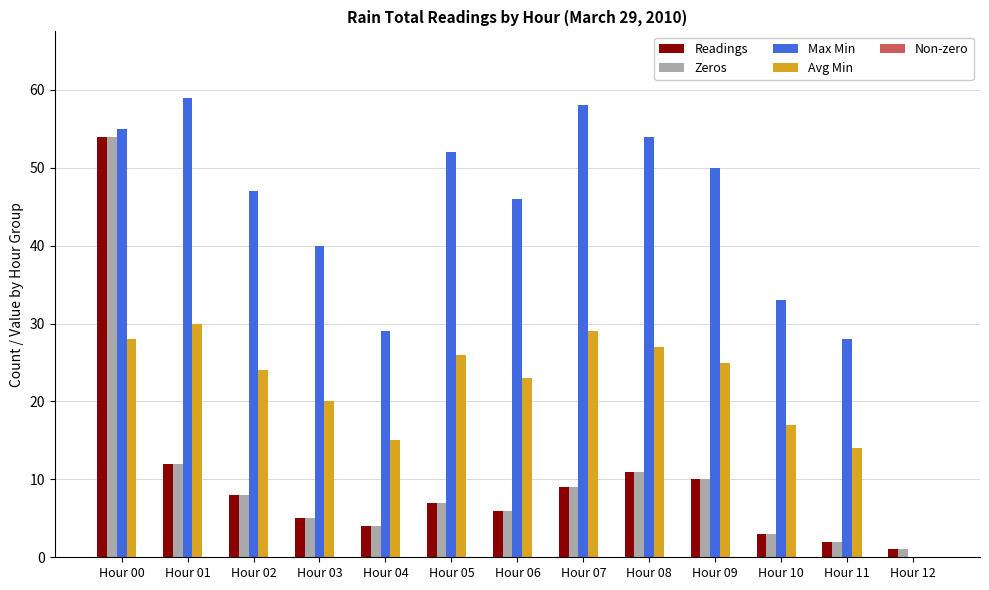

Is it true that Avg Min equals 24 at Hour 02?

True